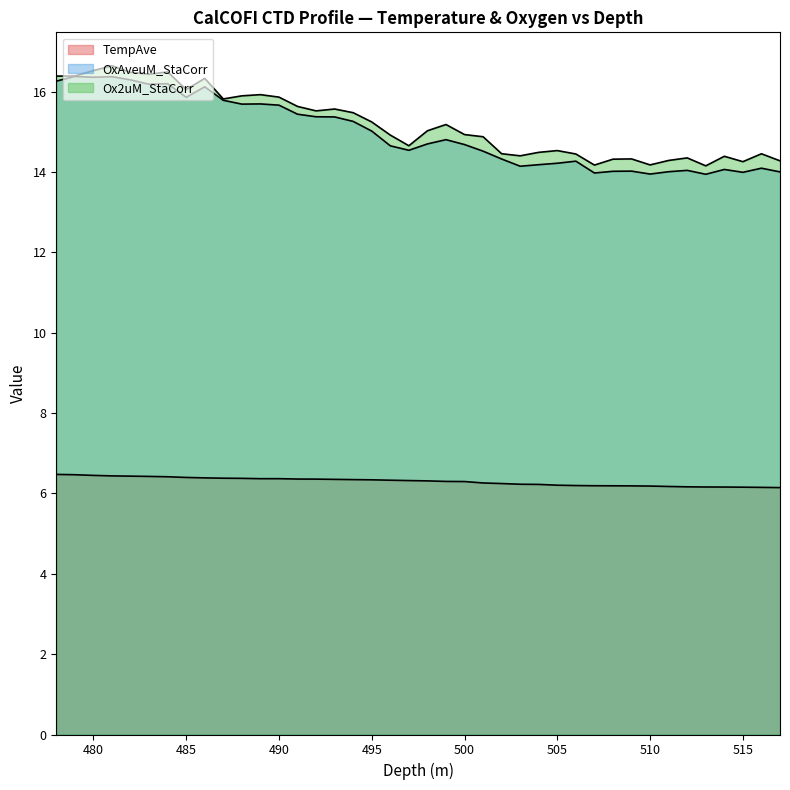

The TempAve series shows 9.5 at 481. True or false?

False